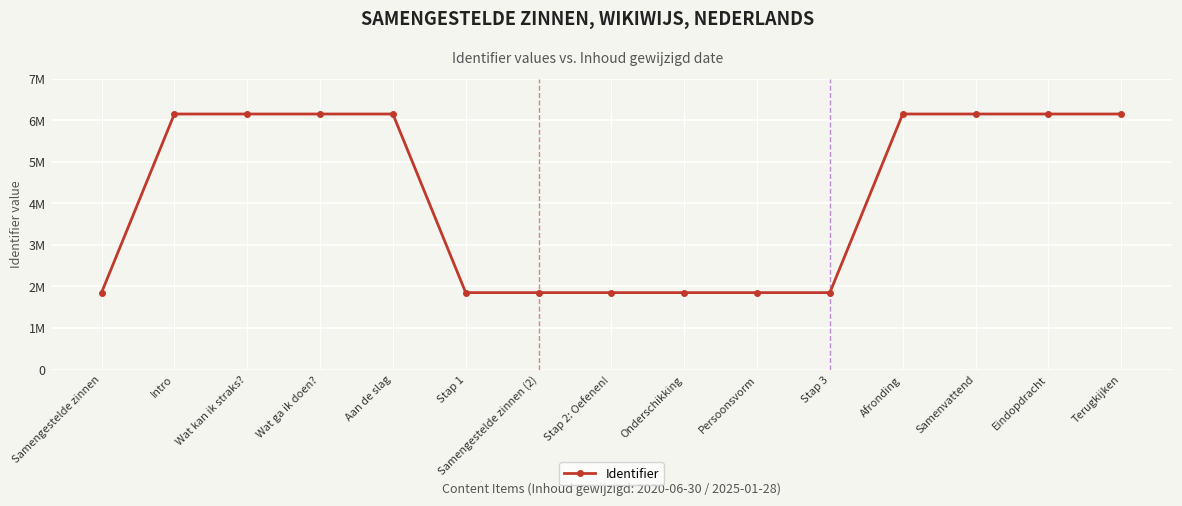

Does the chart have visible grid lines?

Yes